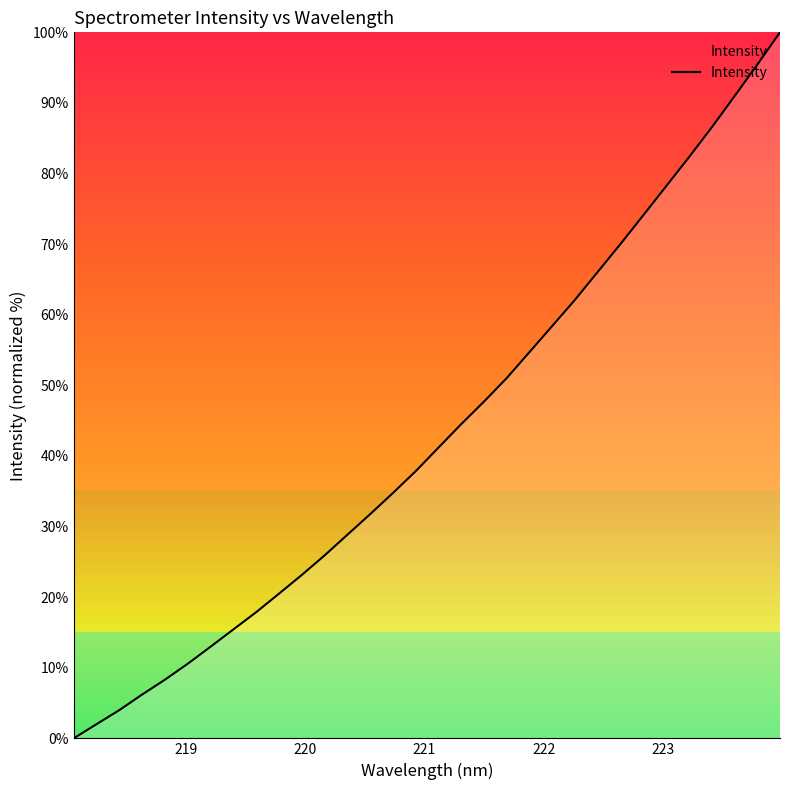

What is the greatest value displayed?

100.0